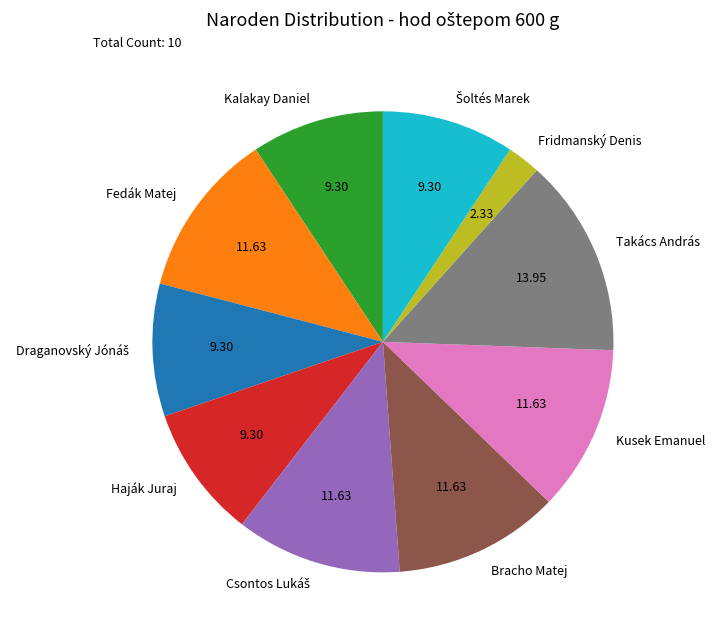

How many segments does this pie chart have?

10